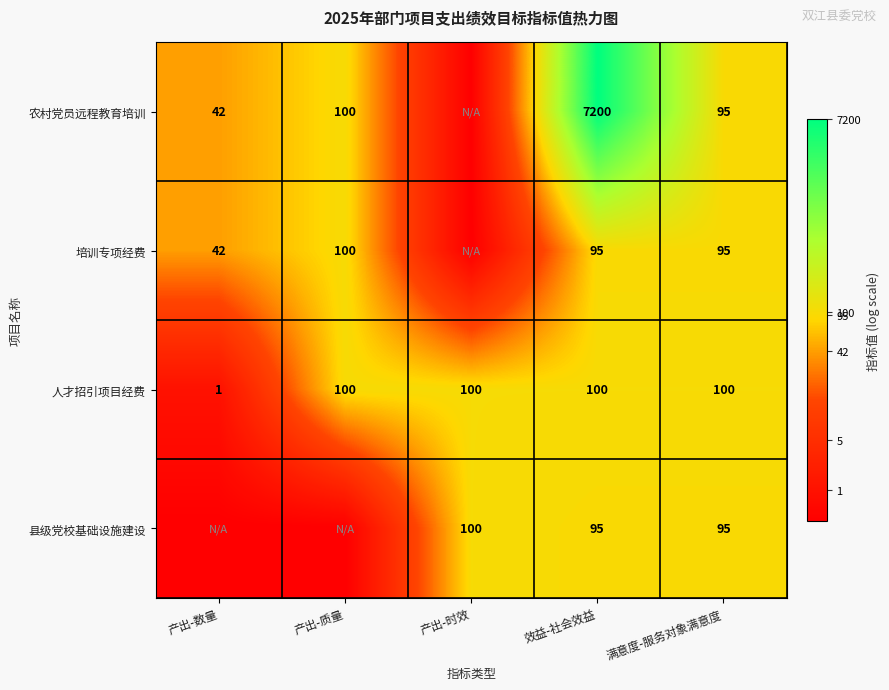

What is the difference between the highest and lowest values at 效益-社会效益?

7105